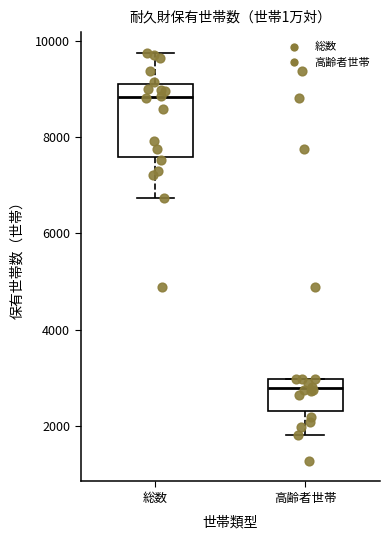

Reading left to right, transcribe this box plot: for each box, give where its median line is, the range the box spans, and where its two whiskers end, as read against the y-axis. The values are not printed on the chart, so give them approximately, as read against the axis.

総数: median 8800, box 7600 to 9200, whiskers 6800 to 9800
高齢者世帯: median 2800, box 2400 to 3000, whiskers 1800 to 3000